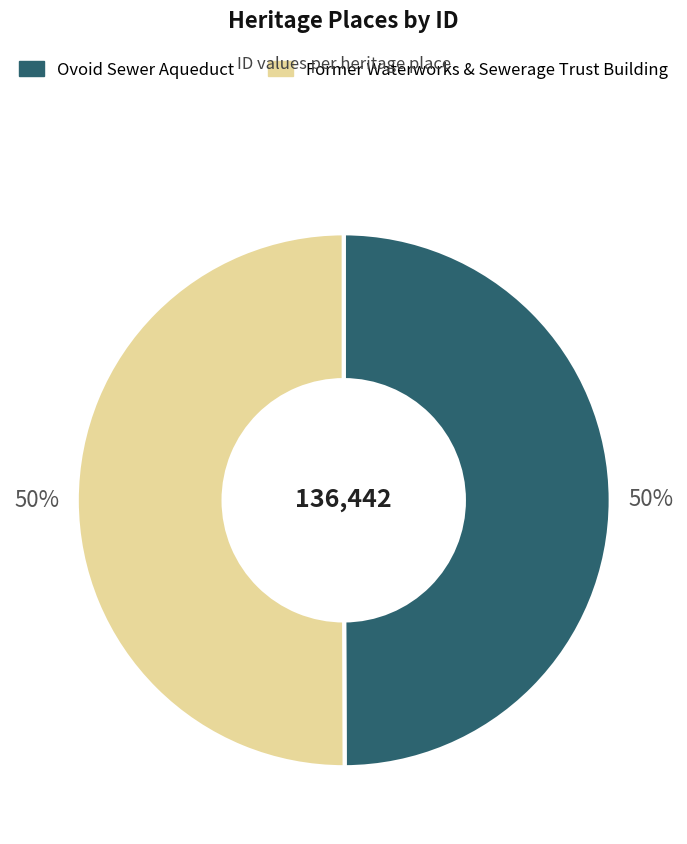

Count the number of slices in the pie.

2